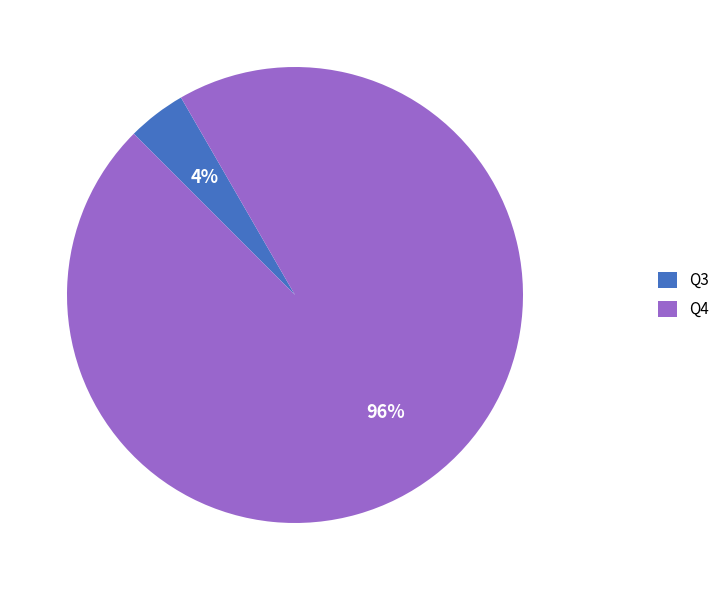

To the nearest percent, what percentage of the pie is Q3?

4%